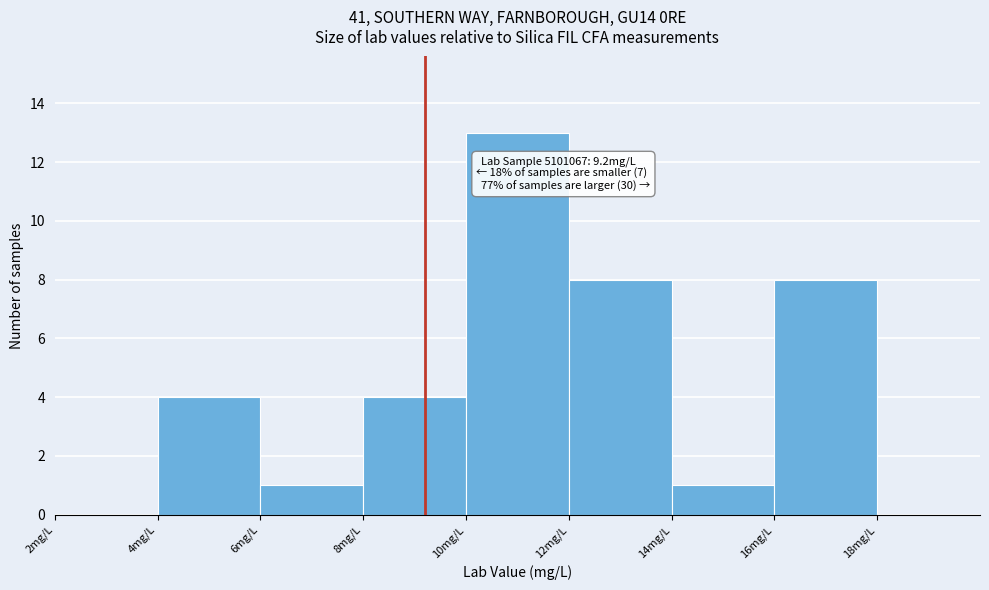

Over which range of the x-axis is the bar tallest?

10 to 12